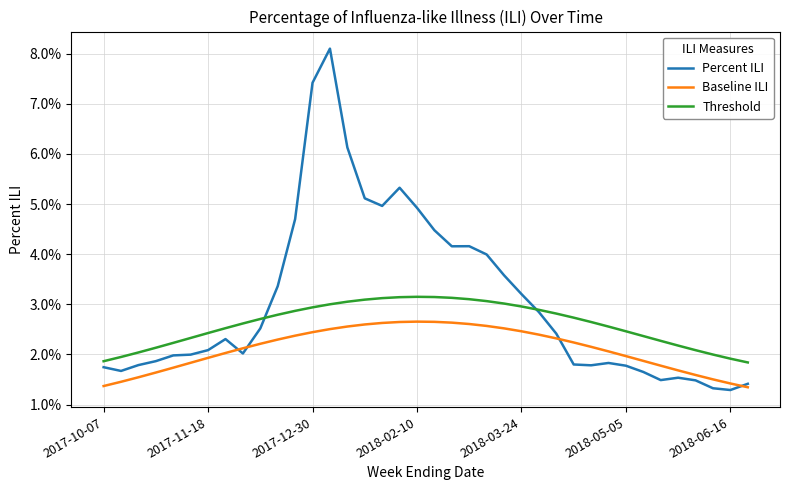

At how many categories does at least one series exceed 0?

38